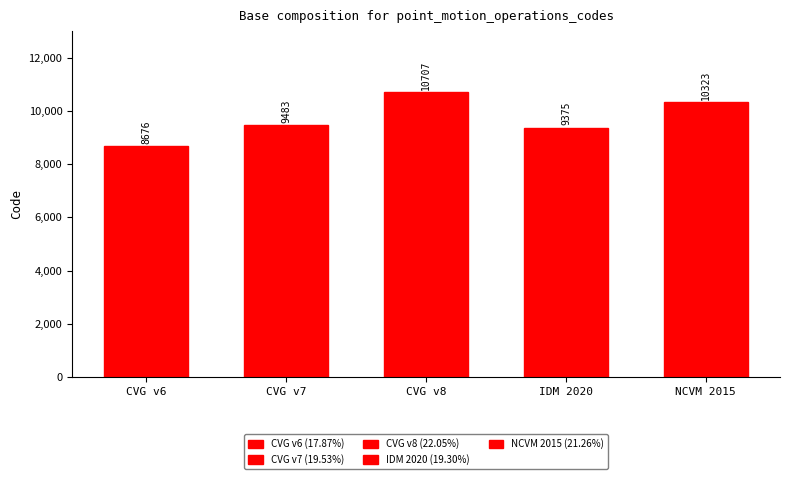

What is the difference between the values at CVG v6 and CVG v7?

807